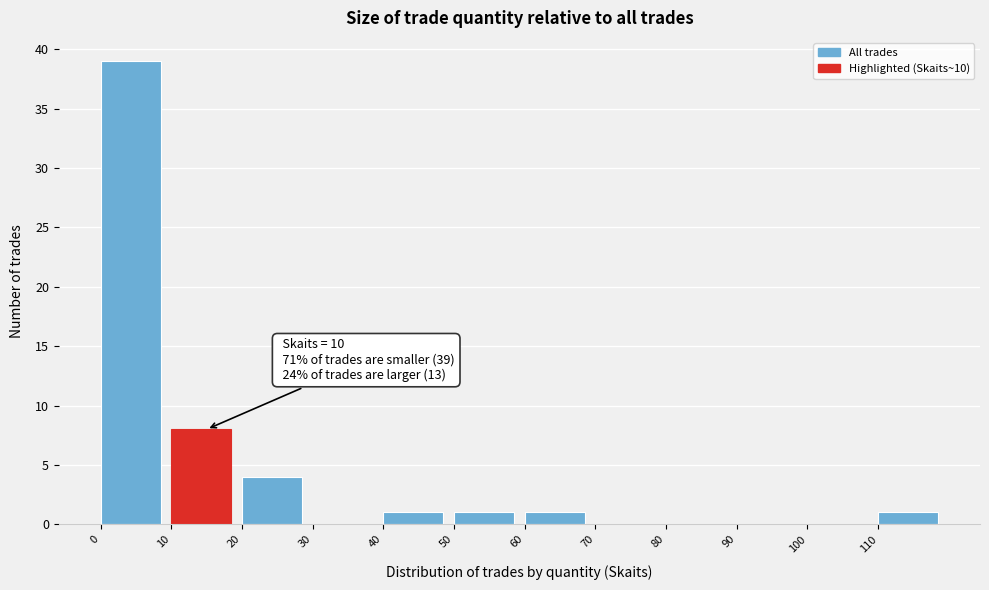

Which range on the x-axis has the tallest bar?

0 to 10